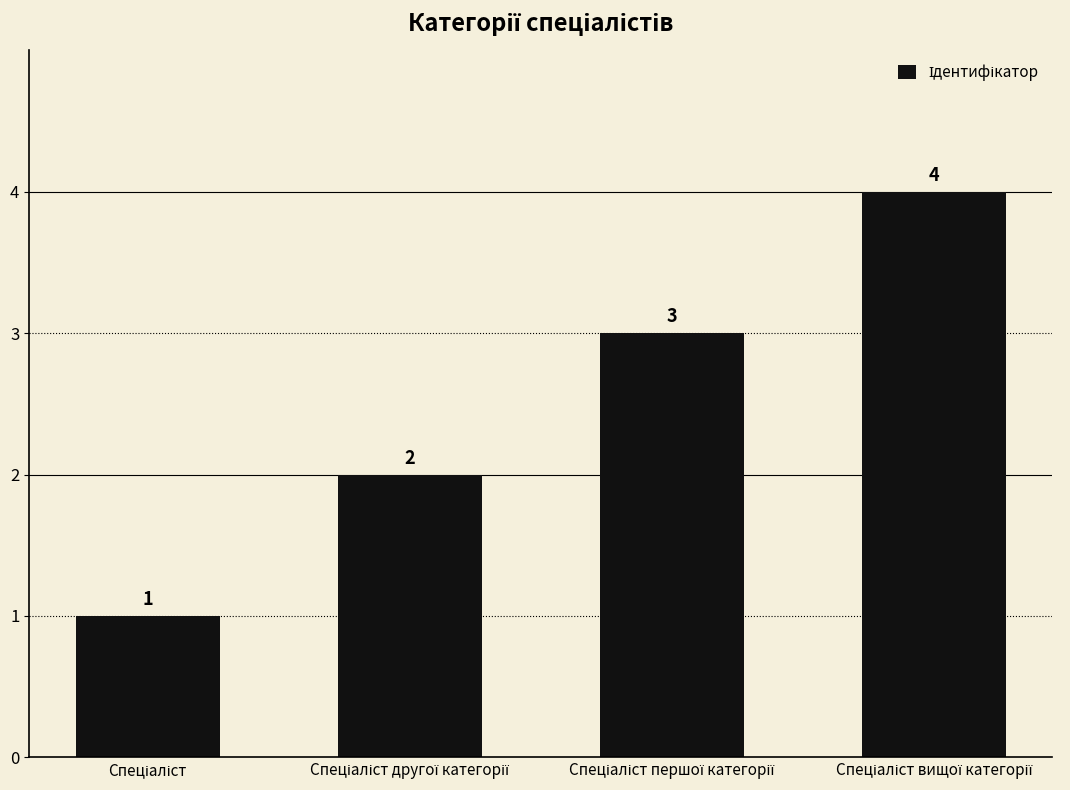

What is the value of the 4th bar from the left?

4